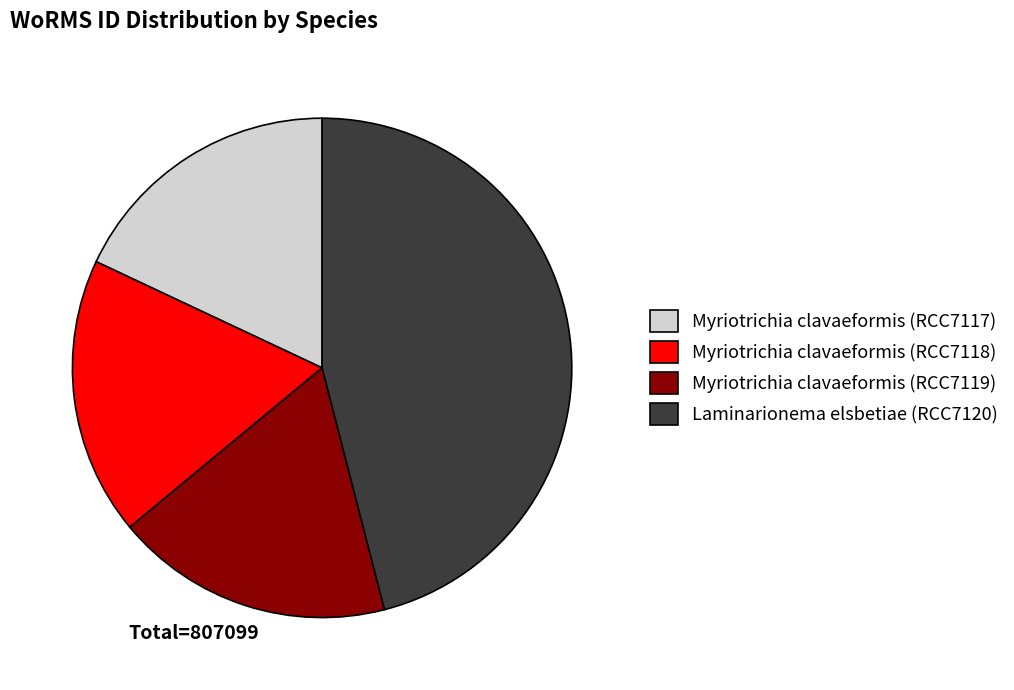

How many segments does this pie chart have?

4